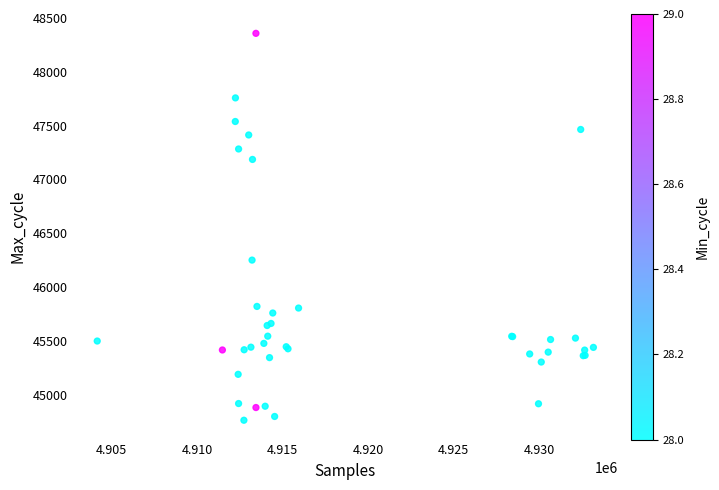

What Y value in the scatter plot is closest to 46561?

46252